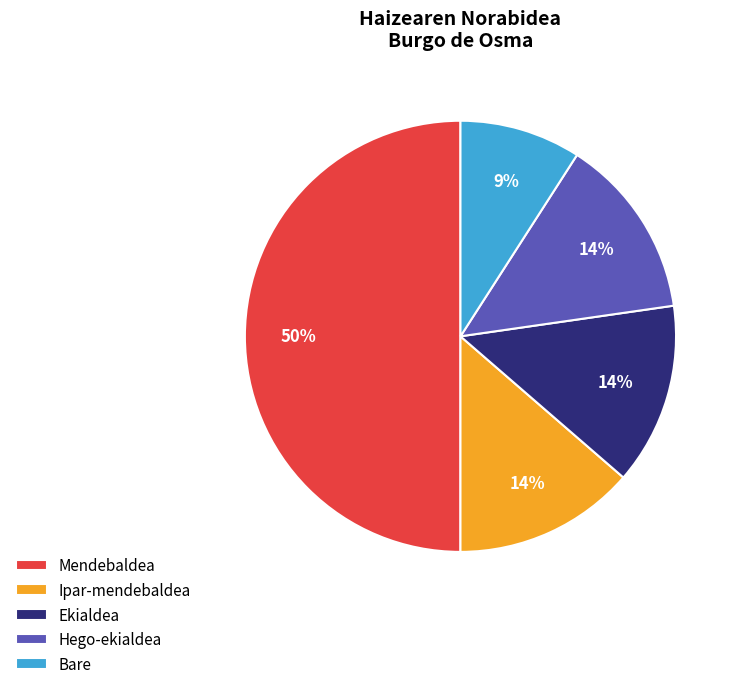

The Ipar-mendebaldea slice represents 19% of the pie. True or false?

False